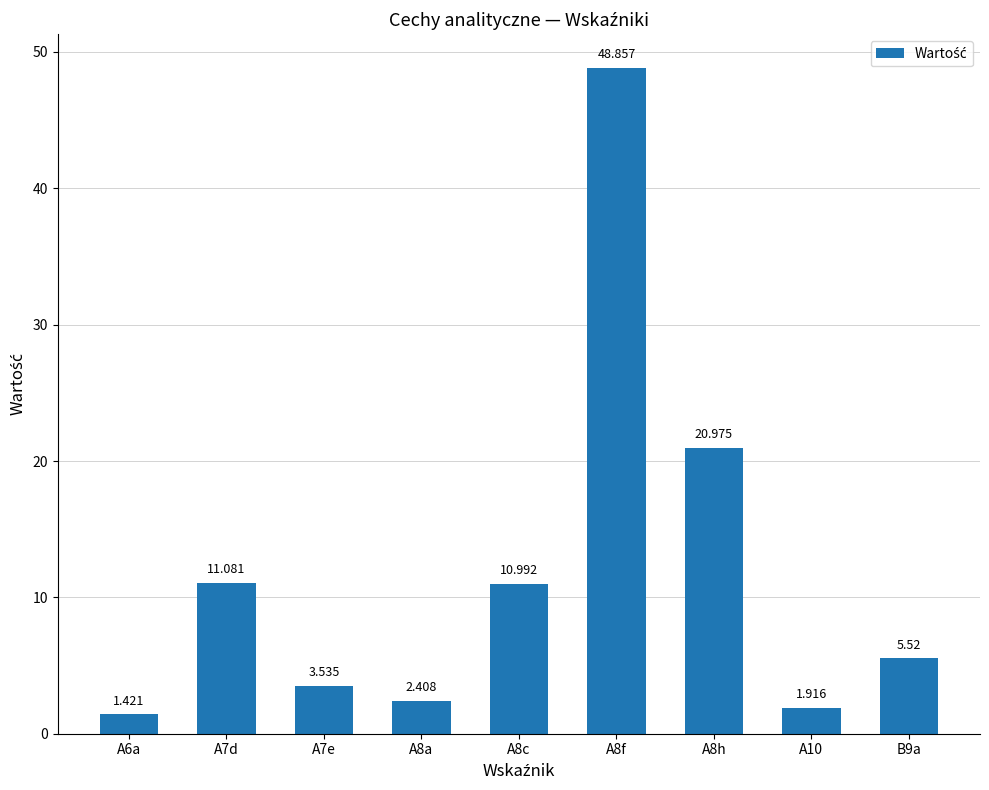

Which has a higher value, A8c or B9a?

A8c